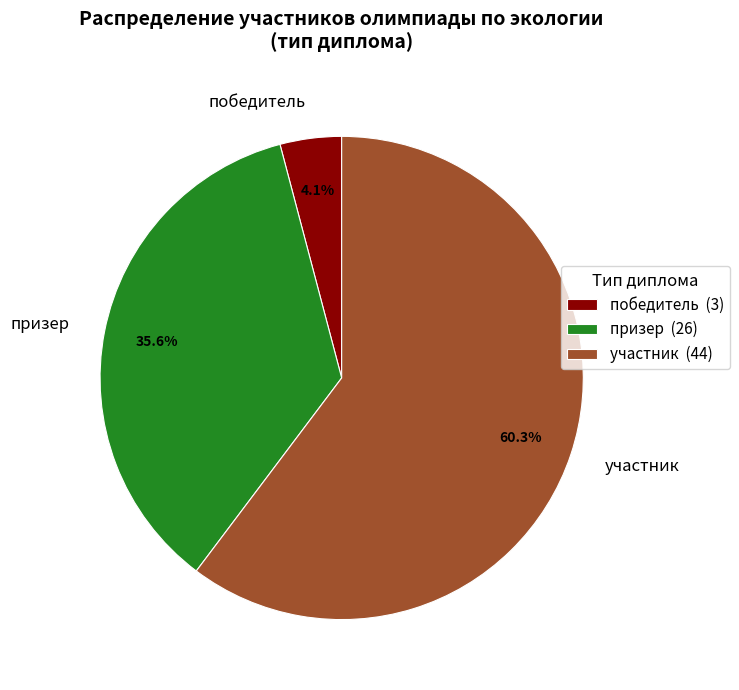

What is the majority slice?

участник